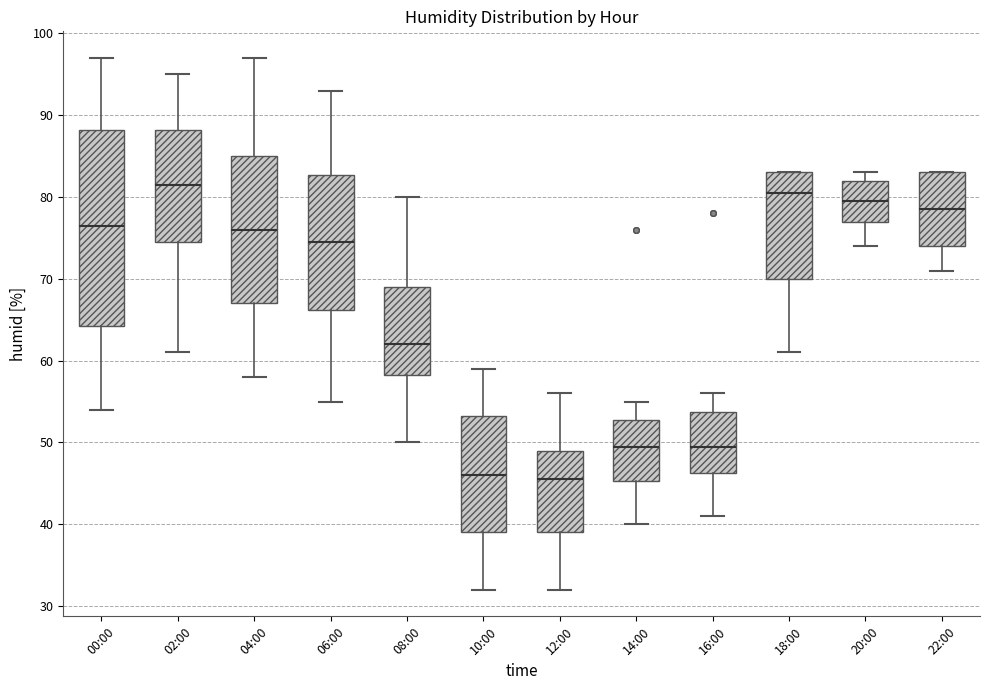

Which box is the tallest, from its lower edge to its upper edge?

00:00